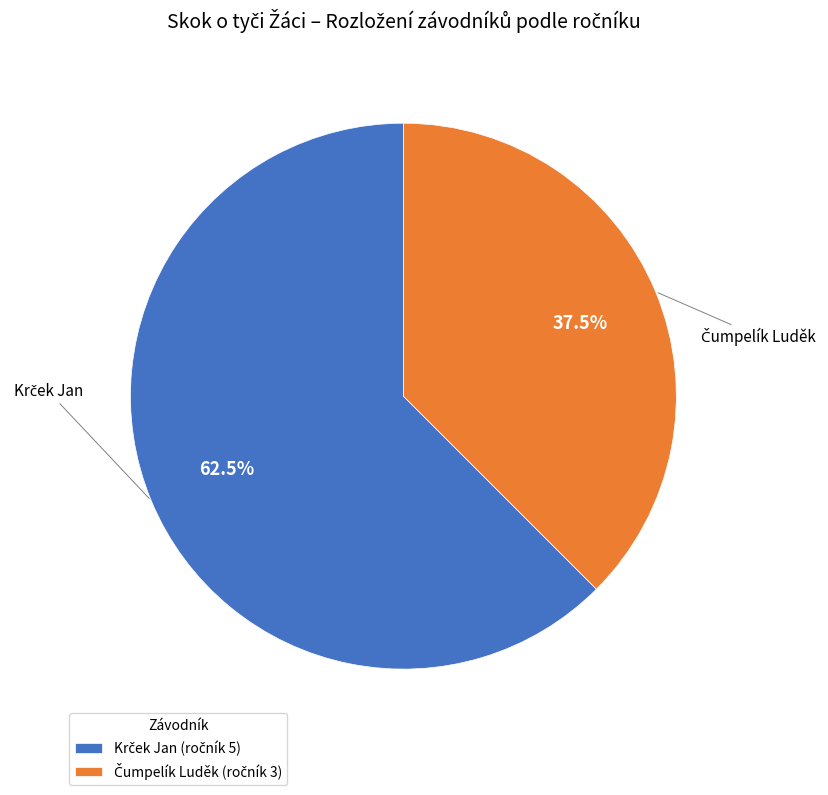

Does any single category account for the majority?

Yes